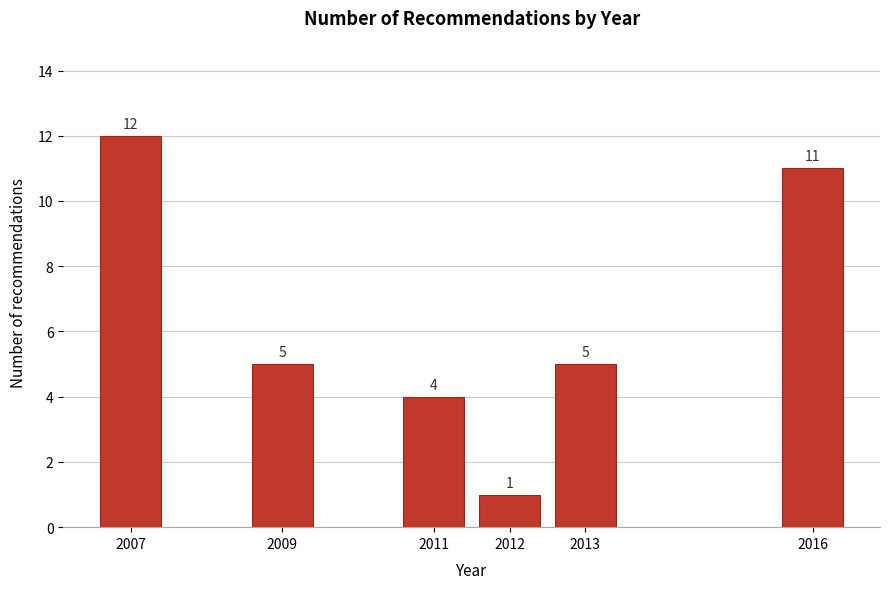

Reading left to right, list all the values displayed in this chart.

12	5	4	1	5	11